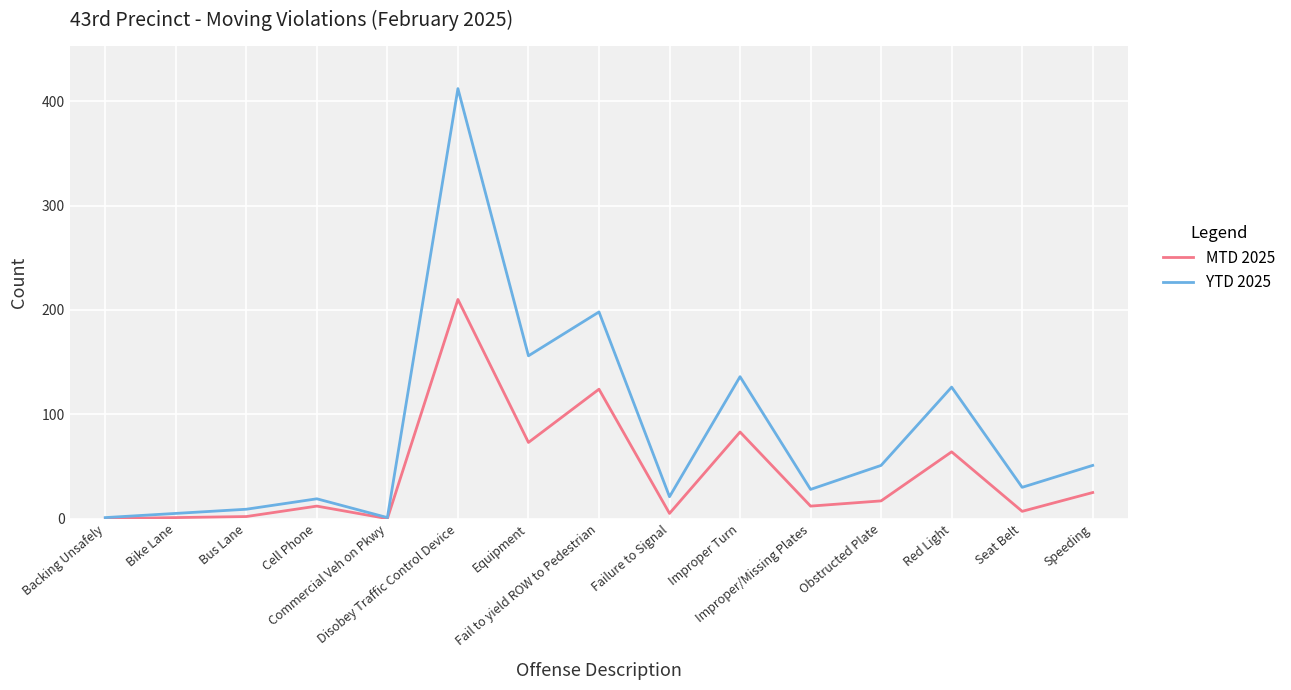

List the series in order of their overall mean, lowest first.

MTD 2025, YTD 2025